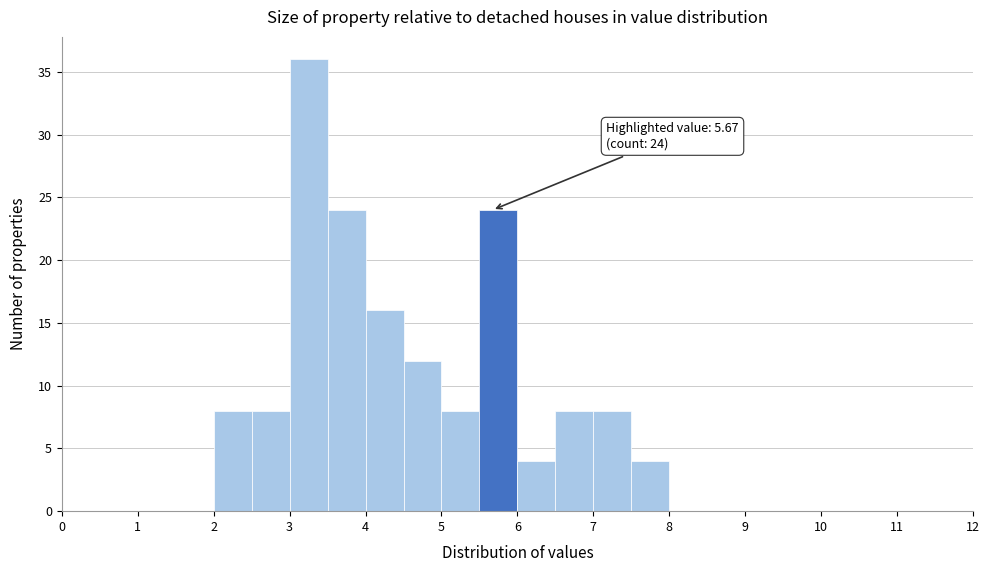

Which range on the x-axis has the tallest bar?

3.0 to 3.5